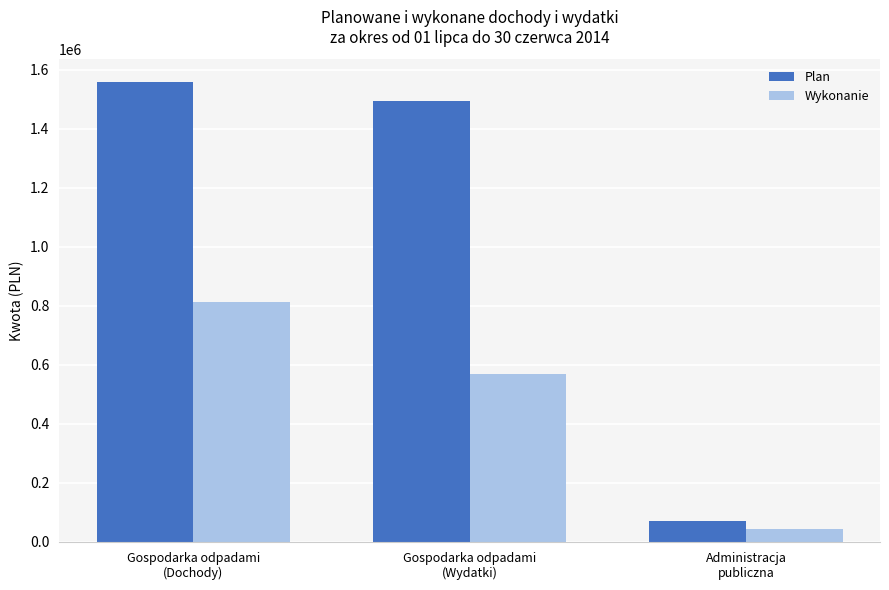

How many data points in Wykonanie are less than 568473?

1